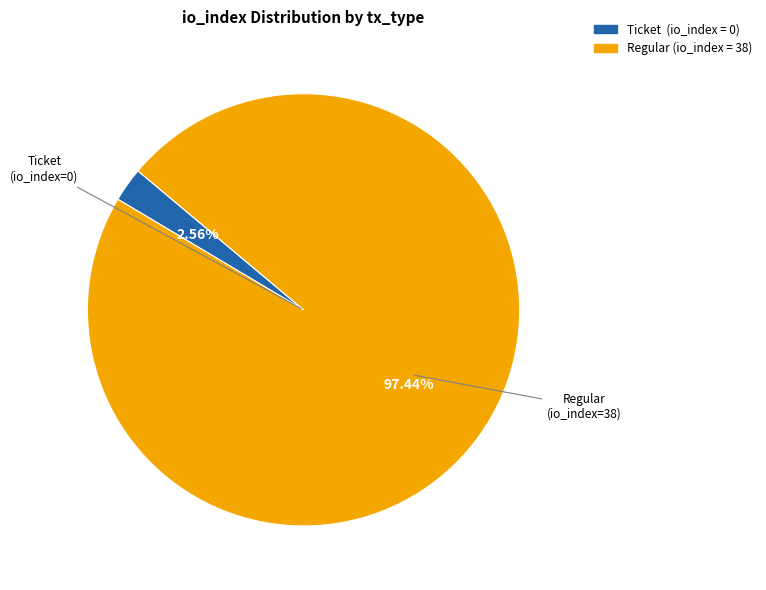

Does any single category account for the majority?

Yes